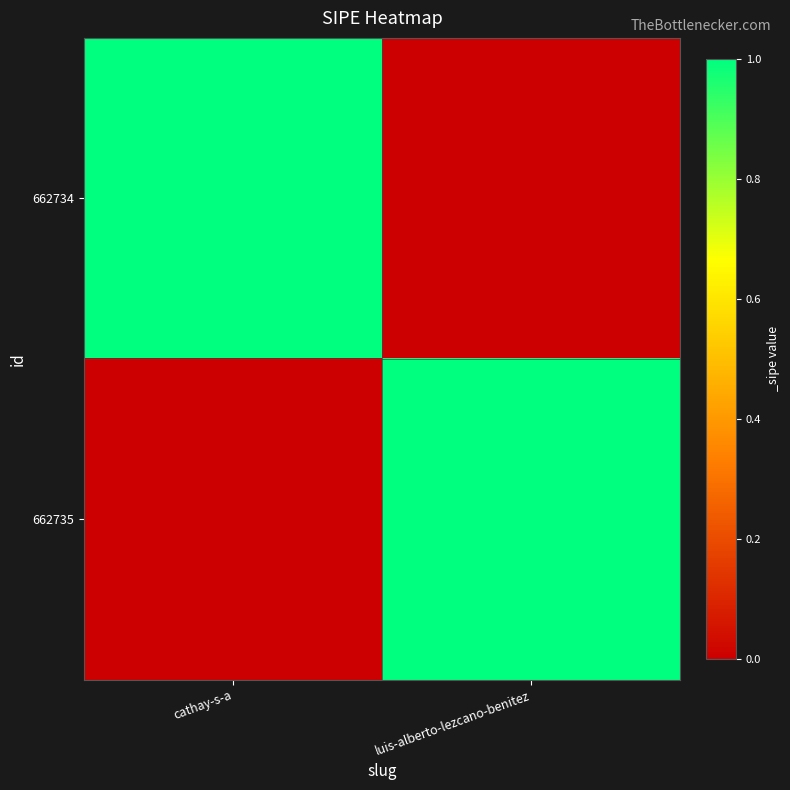

Rank the series at cathay-s-a from highest to lowest value.

662734, 662735